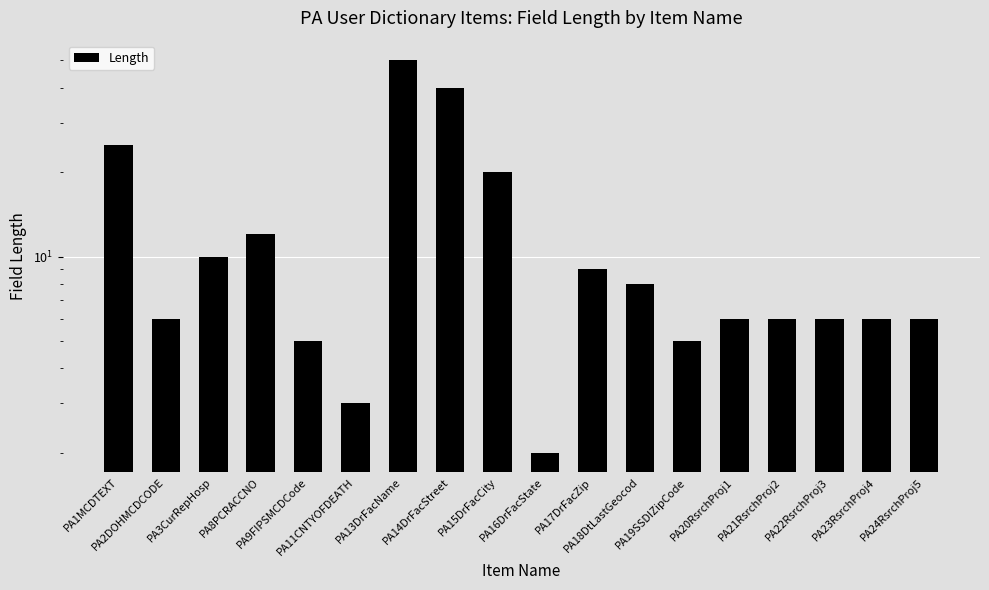

What is the difference between the values at PA18DtLastGeocod and PA9FIPSMCDCode?

3